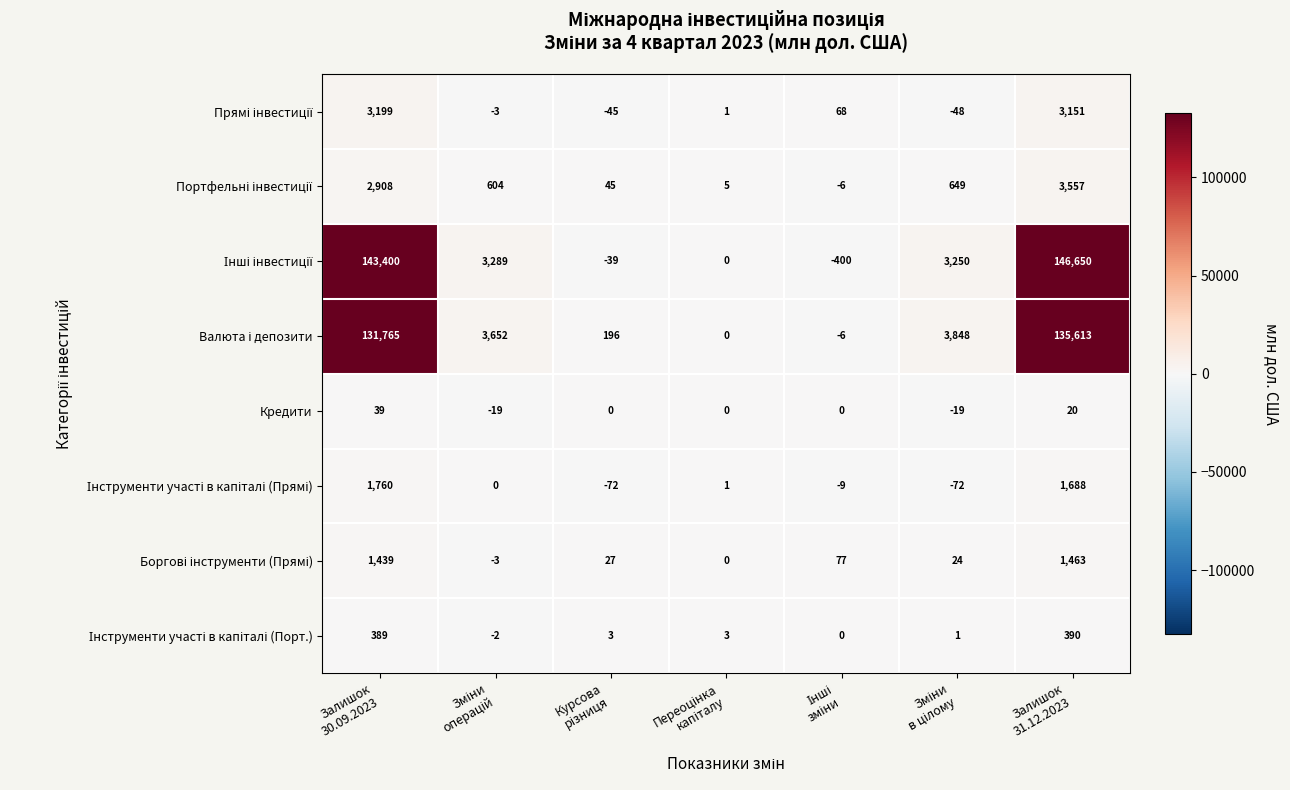

What is the smallest value displayed?

-400